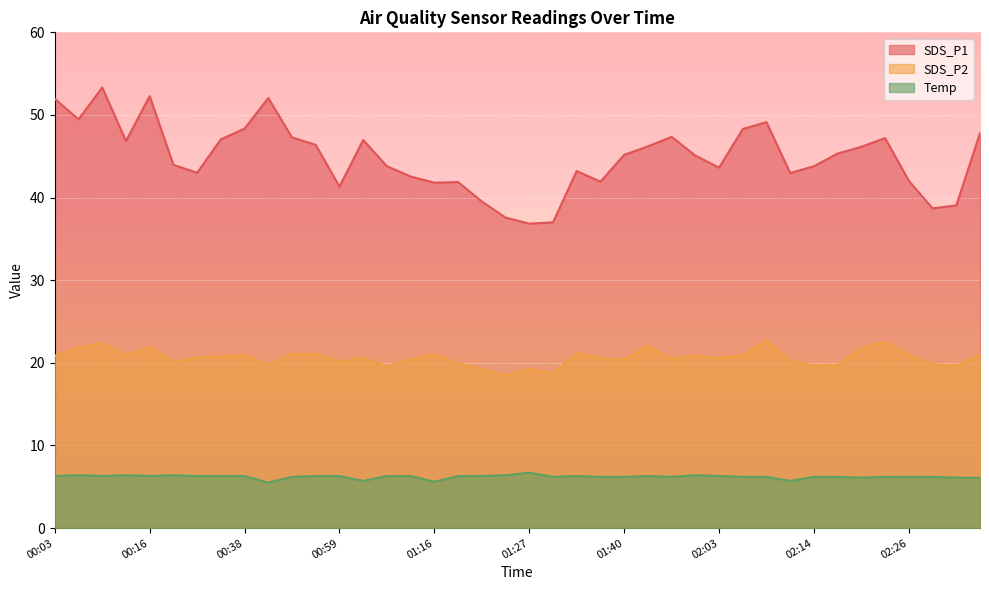

Reading right to left, list all the values displayed in this chart.

SDS_P1: 02:34=47.8	02:32=39.0	02:29=38.7	02:26=42.0	02:23=47.2	02:20=46.1	02:17=45.3	02:14=43.8	02:11=43.0	02:09=49.1	02:05=48.3	02:03=43.6	01:53=45.1	01:50=47.4	01:47=46.2	01:40=45.2	01:38=41.9	01:35=43.2	01:29=37.0	01:27=36.9	01:24=37.6	01:21=39.5	01:18=41.9	01:16=41.8	01:13=42.5	01:11=43.8	01:08=47.0	00:59=41.3	00:49=46.4	00:47=47.3	00:44=52.0	00:38=48.4	00:35=47.0	00:33=43.0	00:30=44.0	00:16=52.3	00:10=46.9	00:08=53.3	00:05=49.5	00:03=52.0
SDS_P2: 02:34=20.9	02:32=19.6	02:29=19.8	02:26=20.9	02:23=22.6	02:20=21.8	02:17=19.7	02:14=19.6	02:11=20.2	02:09=22.7	02:05=20.9	02:03=20.6	01:53=20.8	01:50=20.5	01:47=22.1	01:40=20.4	01:38=20.6	01:35=21.2	01:29=18.8	01:27=19.3	01:24=18.5	01:21=19.3	01:18=19.9	01:16=21.0	01:13=20.4	01:11=19.6	01:08=20.6	00:59=20.1	00:49=21.1	00:47=21.1	00:44=19.8	00:38=20.9	00:35=20.8	00:33=20.6	00:30=20.1	00:16=21.9	00:10=20.9	00:08=22.4	00:05=21.8	00:03=20.9
Temp: 02:34=6.1	02:32=6.1	02:29=6.2	02:26=6.2	02:23=6.2	02:20=6.1	02:17=6.2	02:14=6.2	02:11=5.7	02:09=6.2	02:05=6.2	02:03=6.3	01:53=6.4	01:50=6.2	01:47=6.3	01:40=6.2	01:38=6.2	01:35=6.3	01:29=6.2	01:27=6.7	01:24=6.4	01:21=6.3	01:18=6.3	01:16=5.6	01:13=6.3	01:11=6.3	01:08=5.7	00:59=6.3	00:49=6.3	00:47=6.2	00:44=5.5	00:38=6.3	00:35=6.3	00:33=6.3	00:30=6.4	00:16=6.3	00:10=6.4	00:08=6.3	00:05=6.4	00:03=6.3